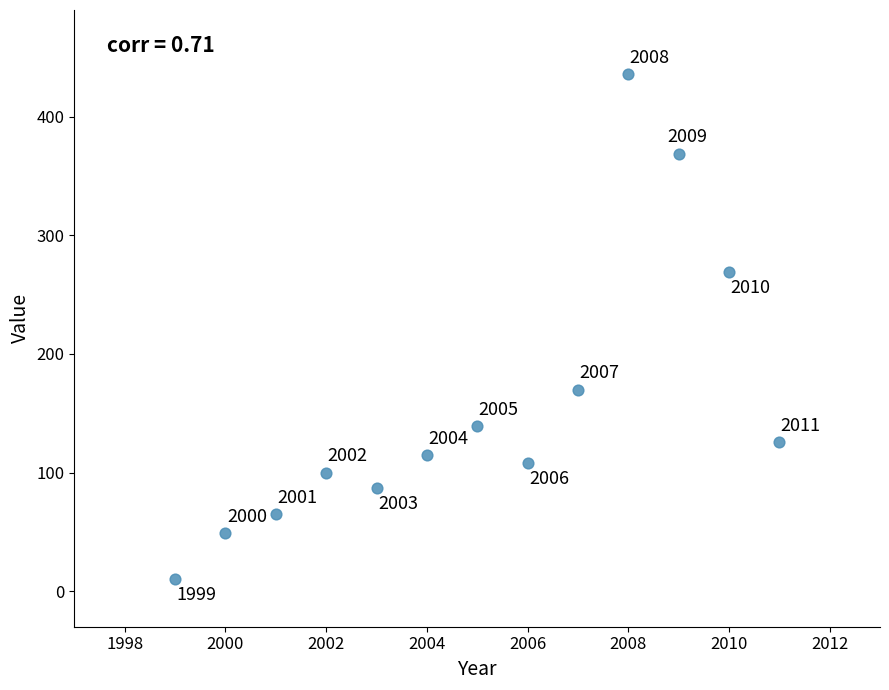

What is the range of Y values (max minus min)?

426